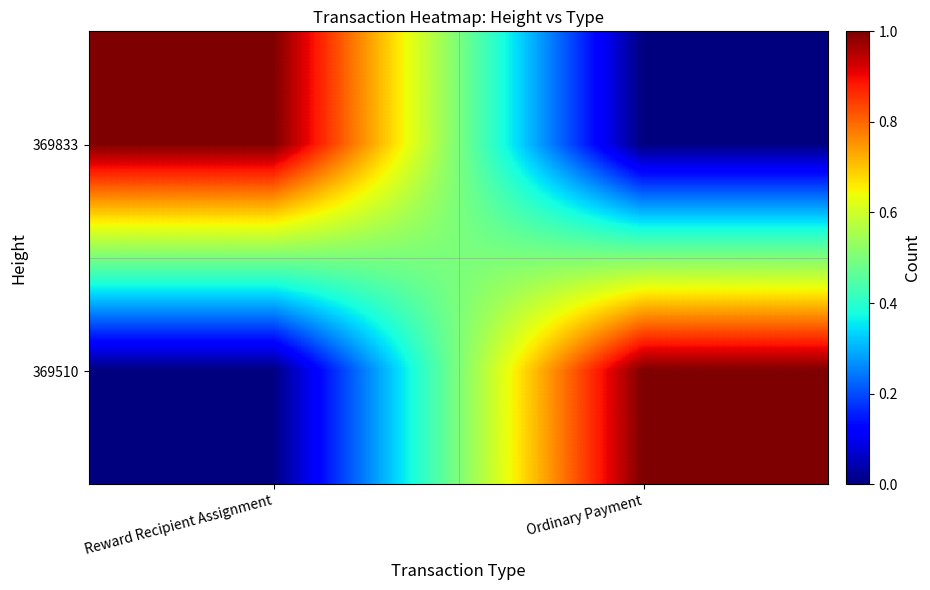

Between Reward Recipient Assignment and Ordinary Payment, which is larger?

Reward Recipient Assignment